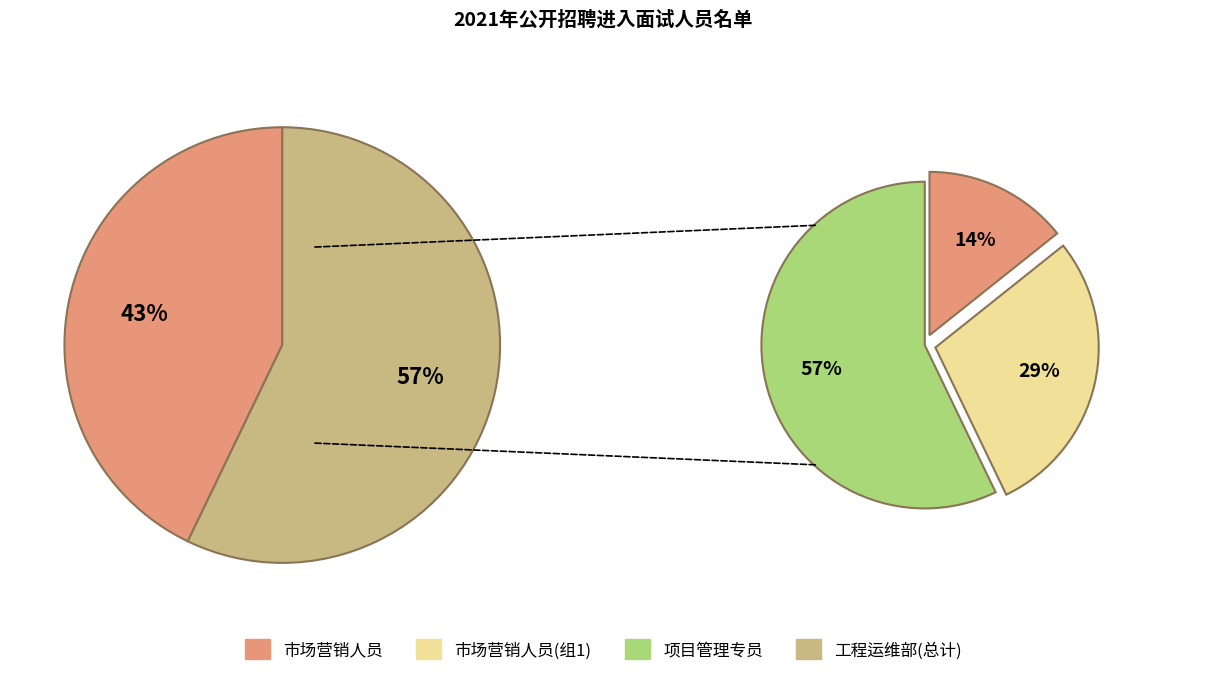

True or false: 市场营销部 accounts for 43% of the total.

True